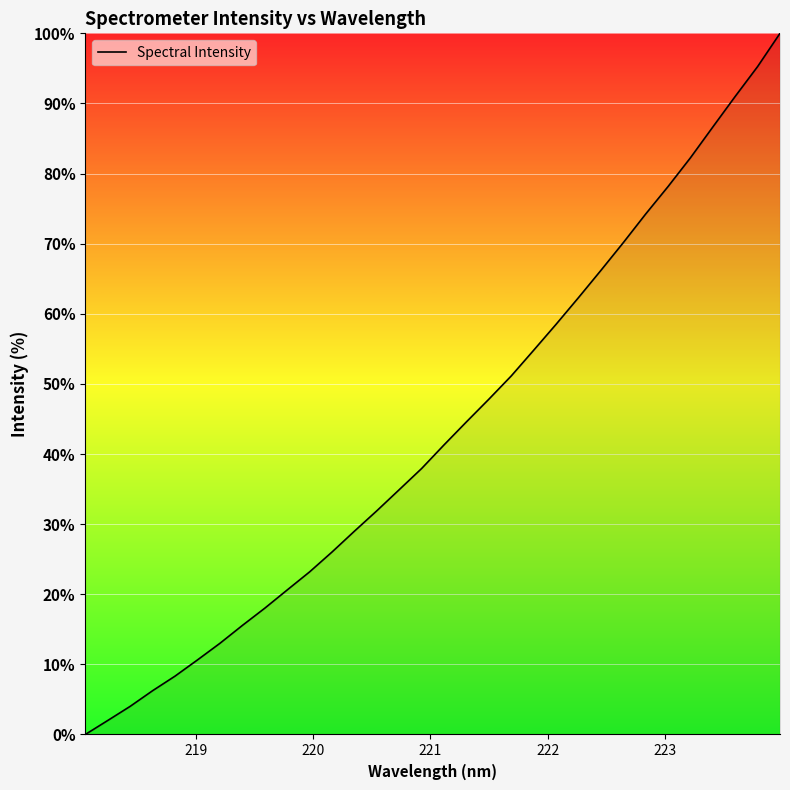

What is the maximum value shown in the chart?

100.0